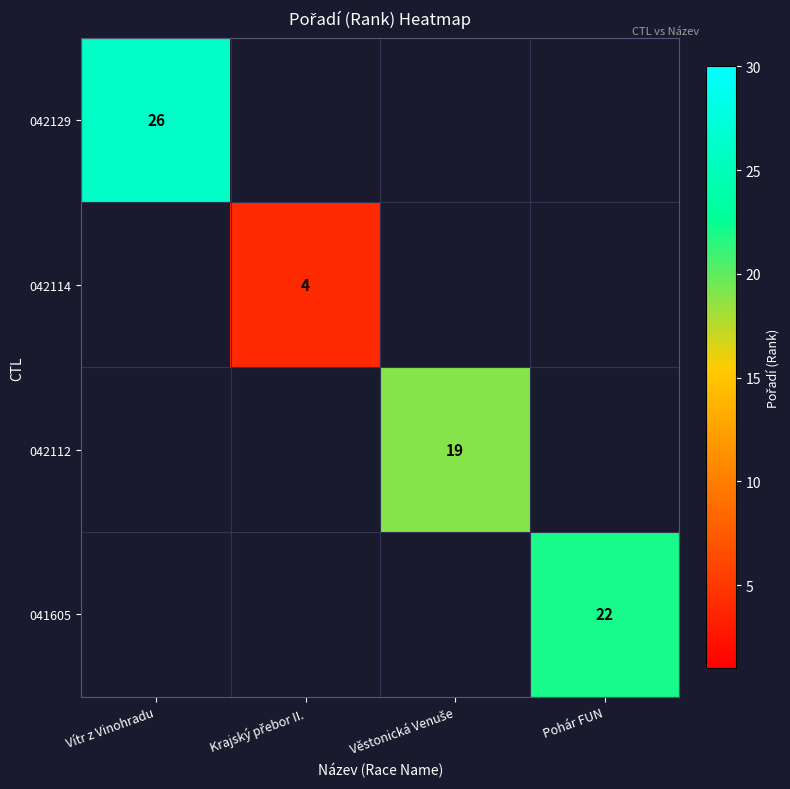

The value of 041605 at Pohár FUN is 22. True or false?

True